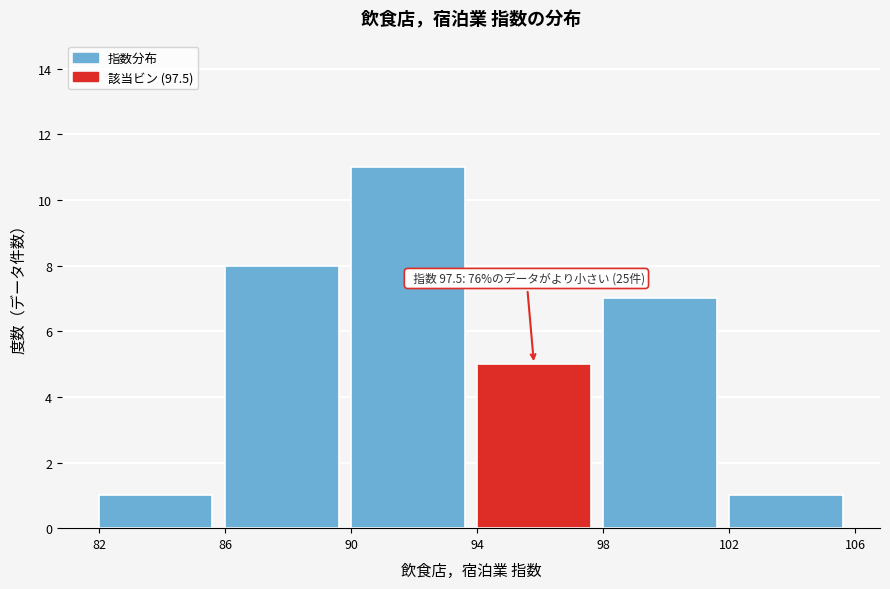

Which range on the x-axis has the tallest bar?

90 to 94